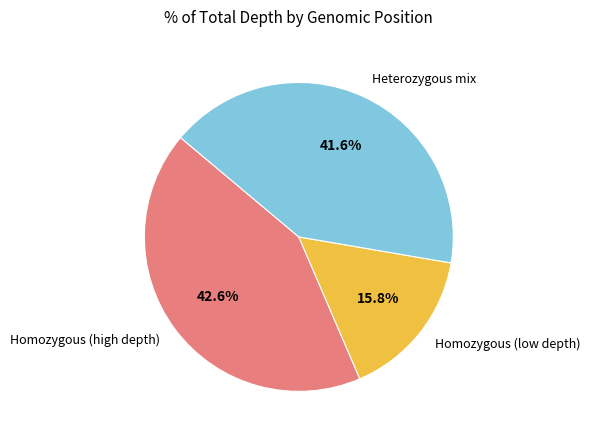

How many slices are in this pie chart?

3